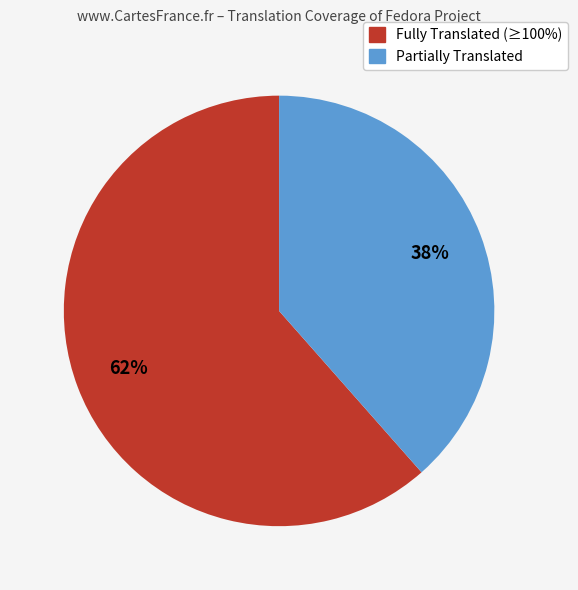

What percentage is the Fully Translated (≥100%) slice, to the nearest percent?

62%